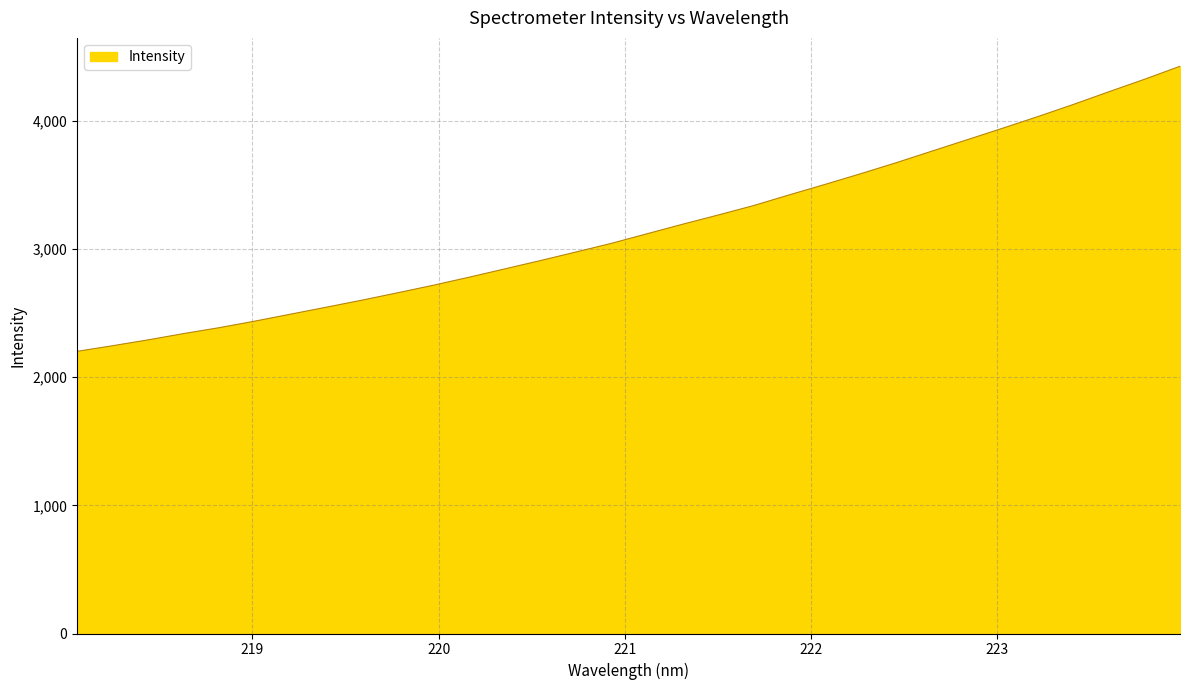

What is the difference between the maximum and minimum values?

2224.2